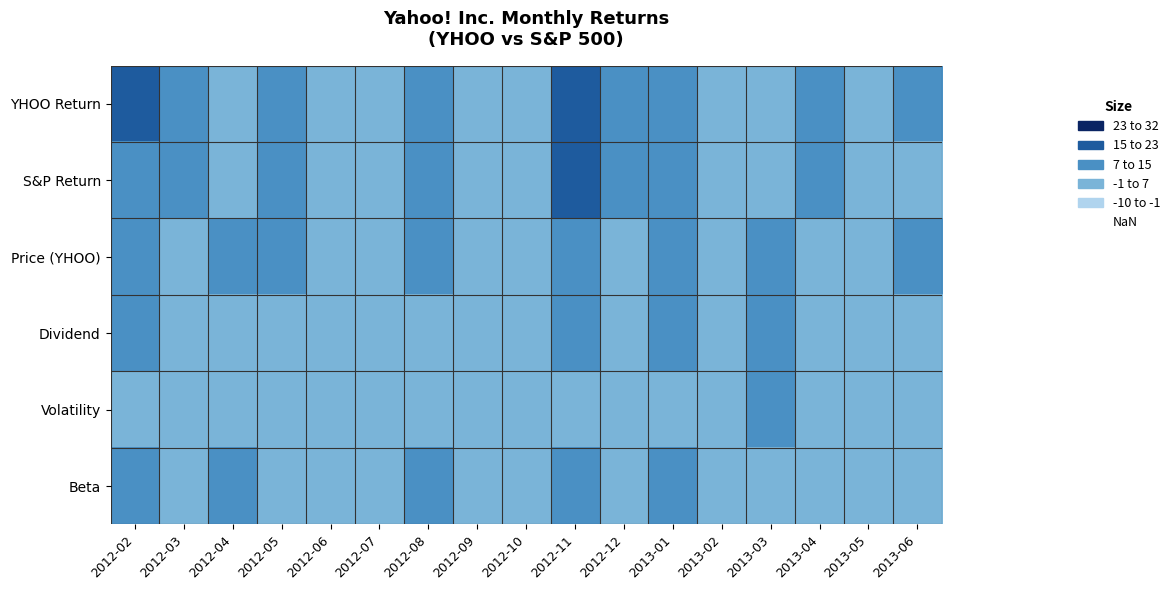

At 2012-03, list the series in order from largest to smallest.

YHOO Return, S&P Return, Price (YHOO), Dividend, Volatility, Beta